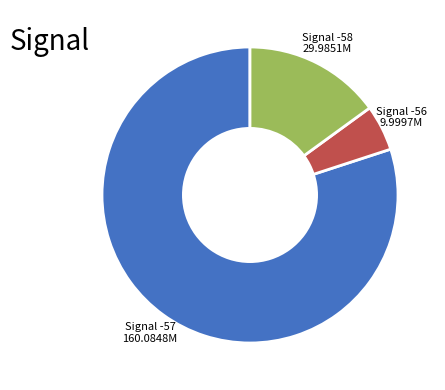

Is it true that Signal -57 160.0848M is 94% of the pie?

False